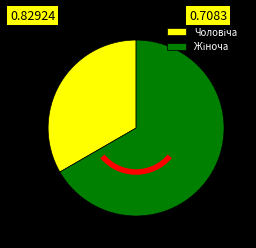

Count the number of slices in the pie.

2